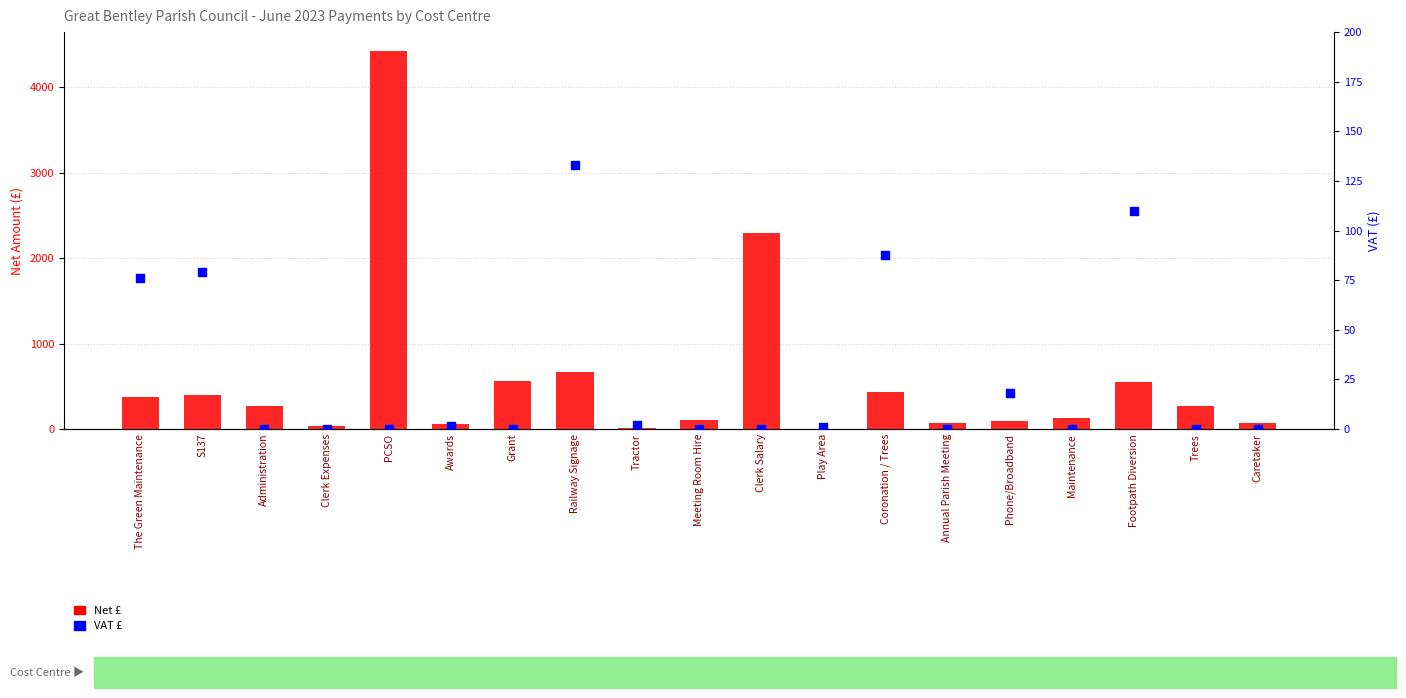

Which series reaches the maximum Y coordinate?

Net £